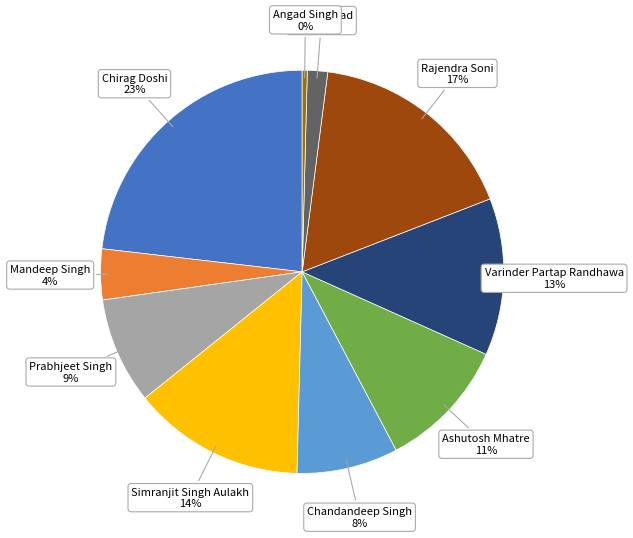

How many slices are in this pie chart?

10